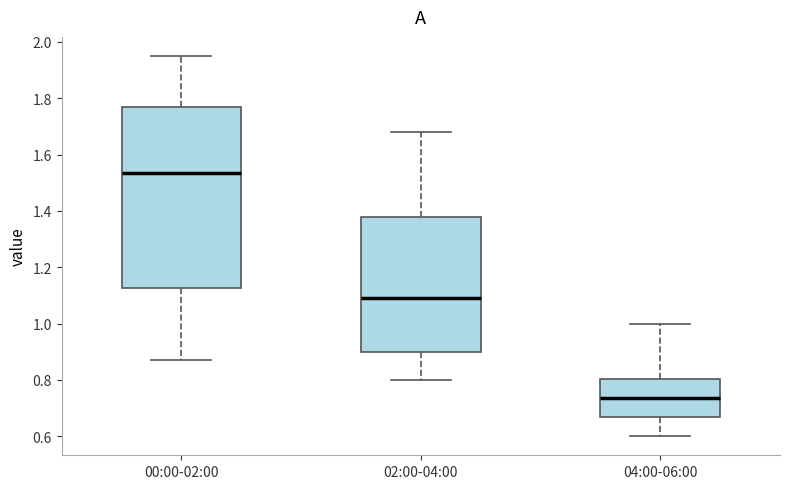

Comparing the boxes themselves (not the whiskers), which one is the tallest?

00:00-02:00